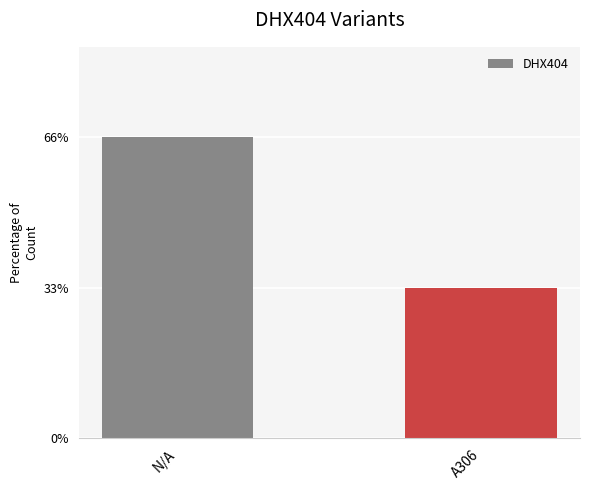

Reading left to right, transcribe all the data shown in this chart.

2	1